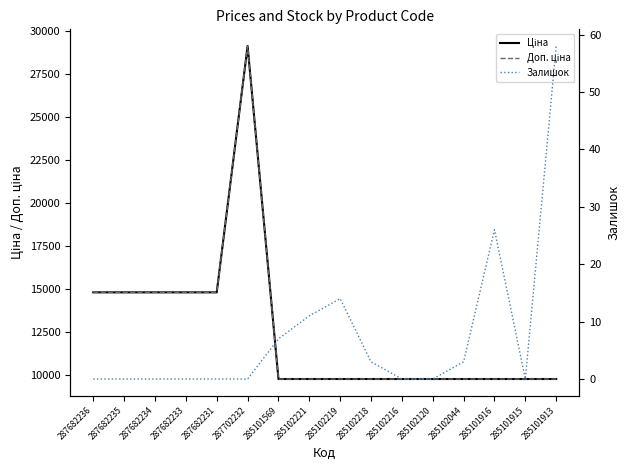

What is the label of the 14th point from the right?

287682234